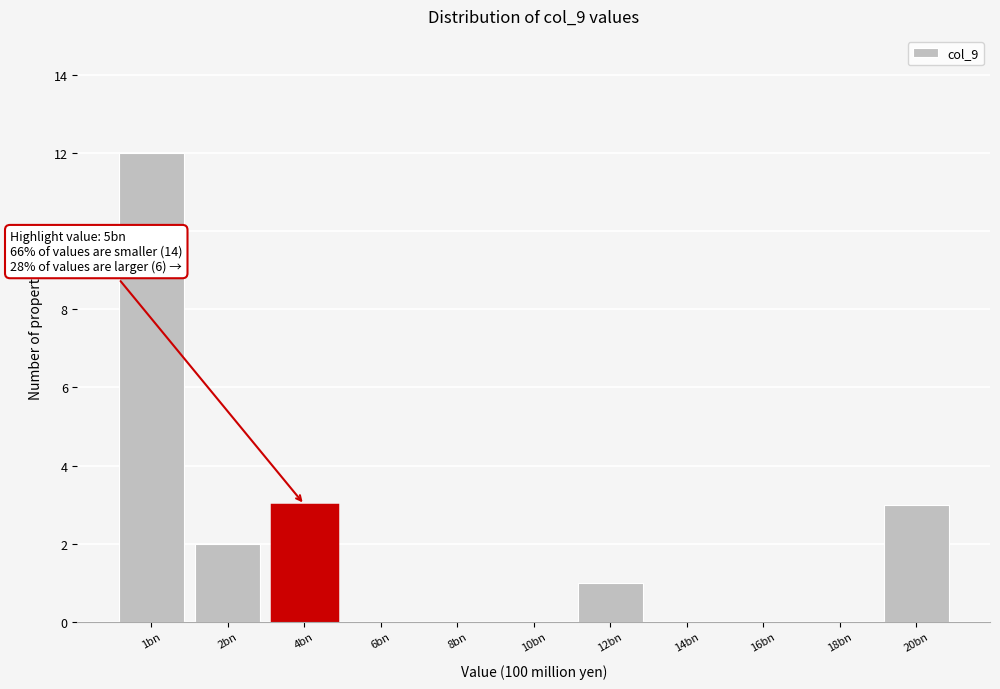

Reading left to right, extract all data points from this chart.

1bn=12	2bn=2	4bn=3	6bn=0	8bn=0	10bn=0	12bn=1	14bn=0	16bn=0	18bn=0	20bn=3